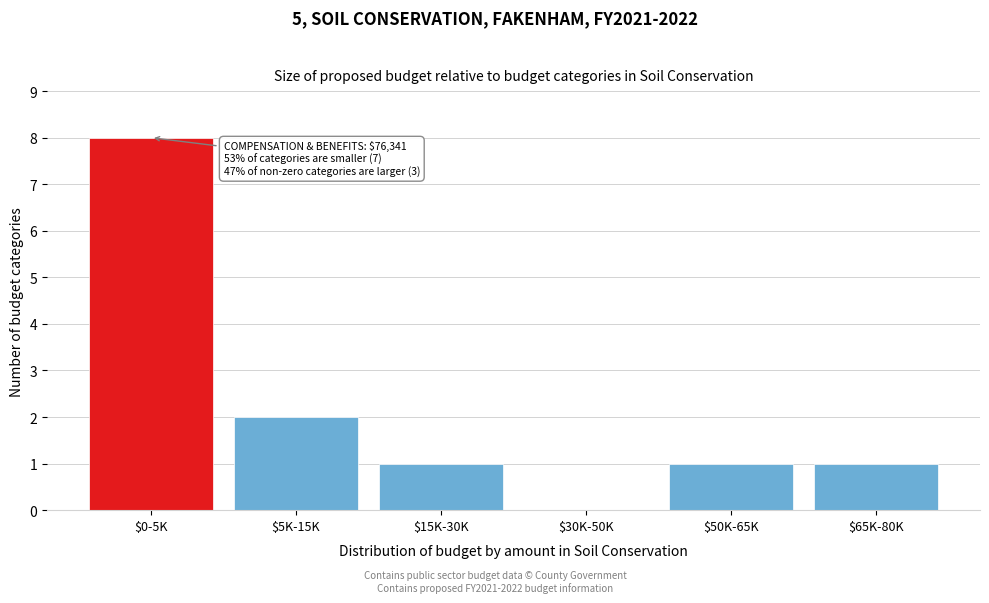

Which label corresponds to the largest value in the chart?

$0-5K